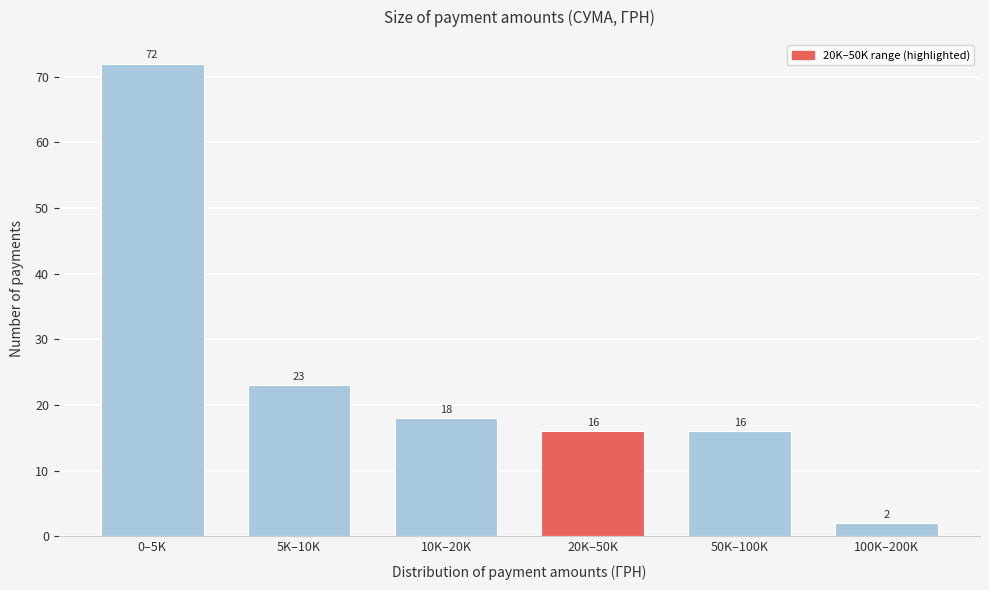

Reading right to left, what are all the values shown in this chart?

100K–200K=2	50K–100K=16	20K–50K=16	10K–20K=18	5K–10K=23	0–5K=72